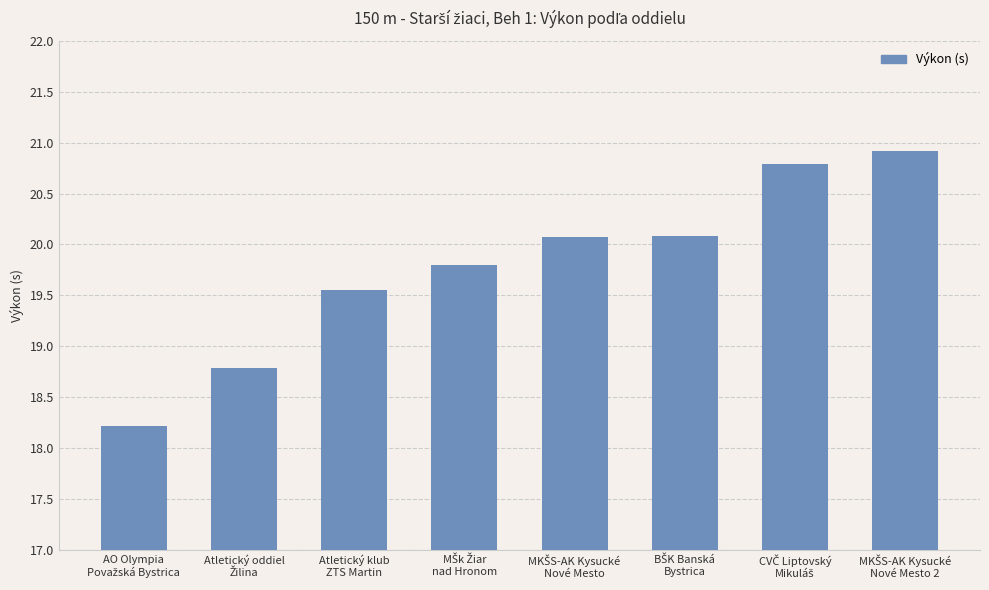

How many data points does each series have?

8